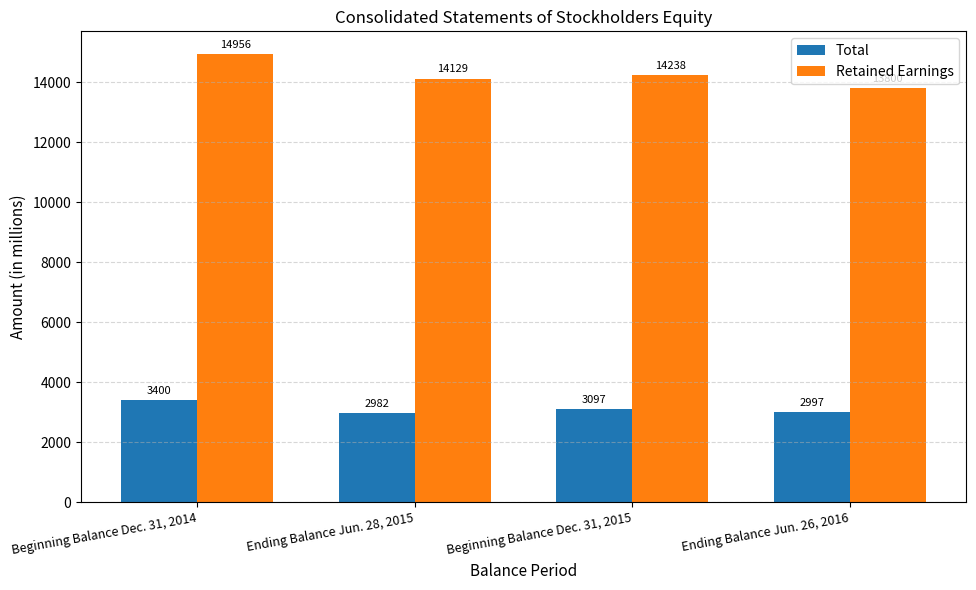

Is it true that Retained Earnings equals 19300 at Ending Balance Jun. 26, 2016?

False